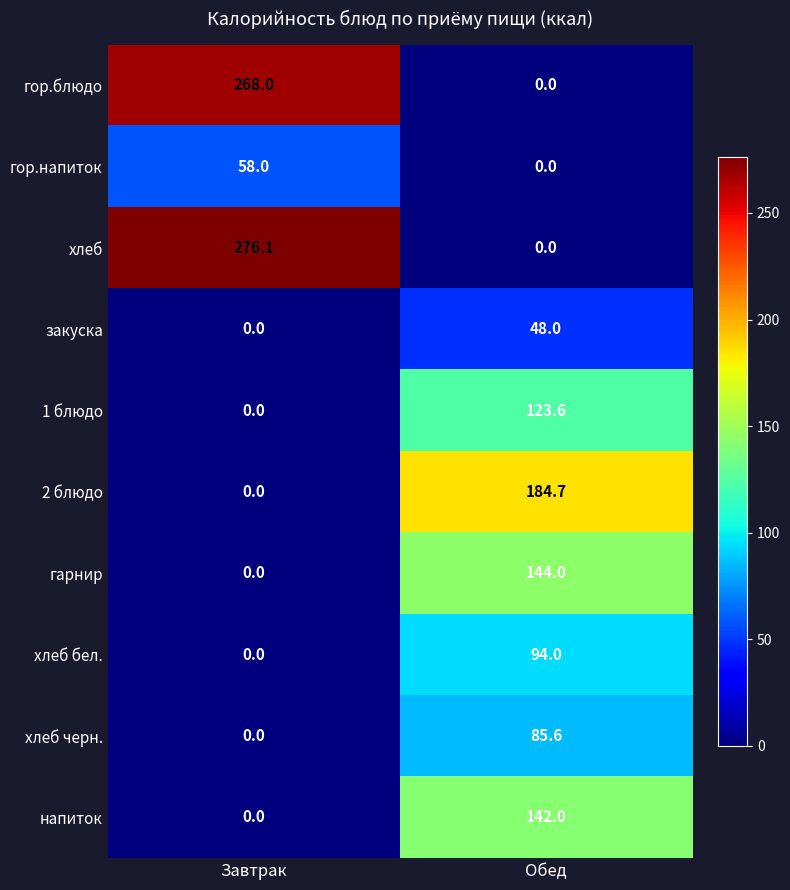

What value does the 2 блюдо series have at Обед?

184.7